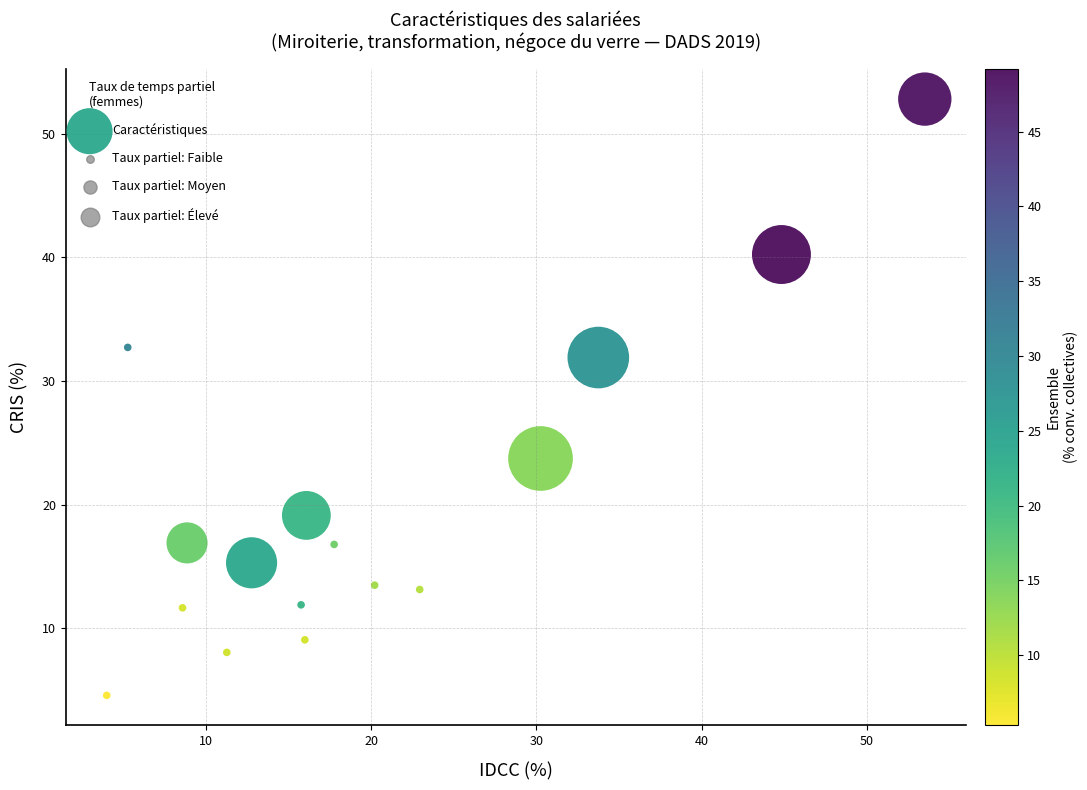

What is the range of X values (max minus min)?

49.5